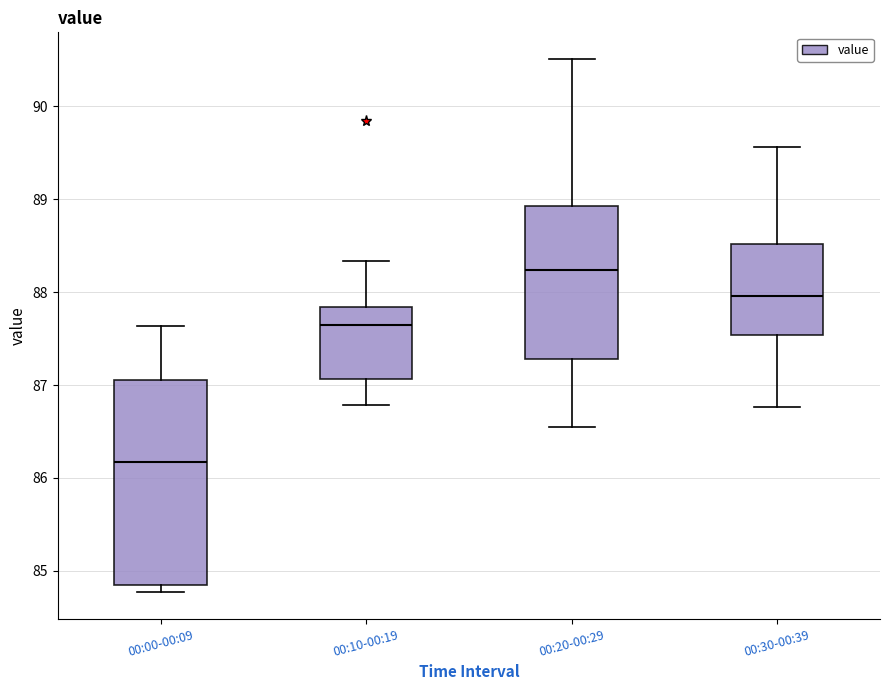

Reading left to right, read every box against the y-axis: the position of its median line, the range the box covers, and the ends of its whiskers. The values are not printed on the chart, so give them approximately, as read against the axis.

00:00-00:09: median 86.2, box 84.8 to 87.1, whiskers 84.8 (just below the box's lower edge) to 87.6
00:10-00:19: median 87.7, box 87.1 to 87.8, whiskers 86.8 to 88.3
00:20-00:29: median 88.2, box 87.3 to 88.9, whiskers 86.6 to 90.5
00:30-00:39: median 88.0, box 87.5 to 88.5, whiskers 86.8 to 89.6